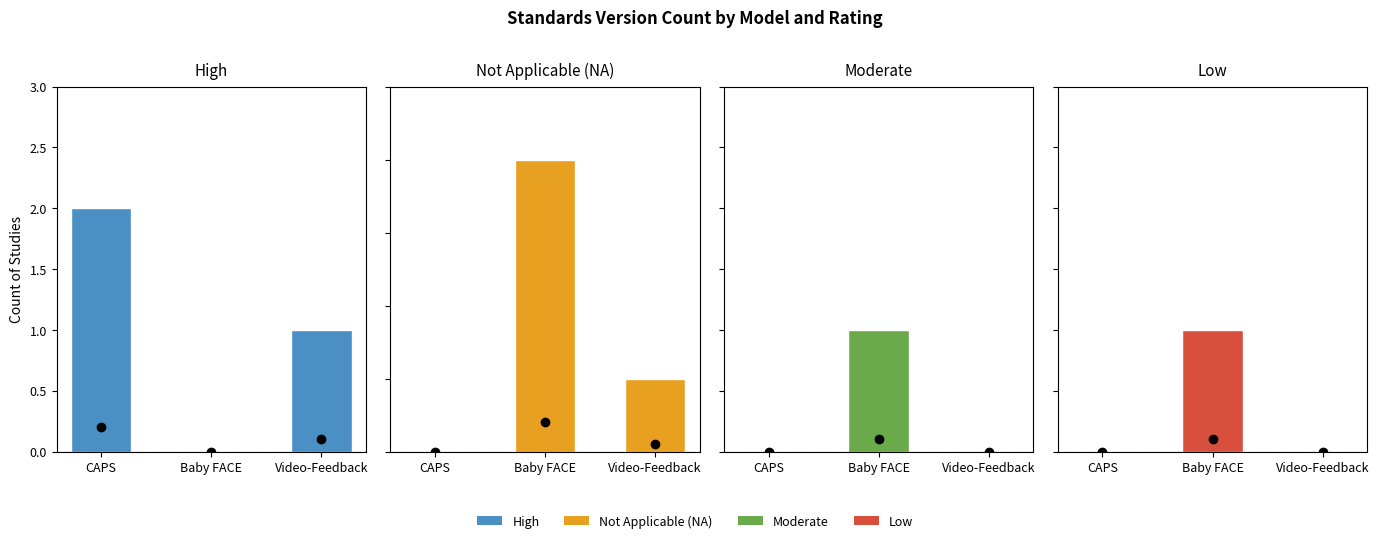

How many bars are there in each group?

4